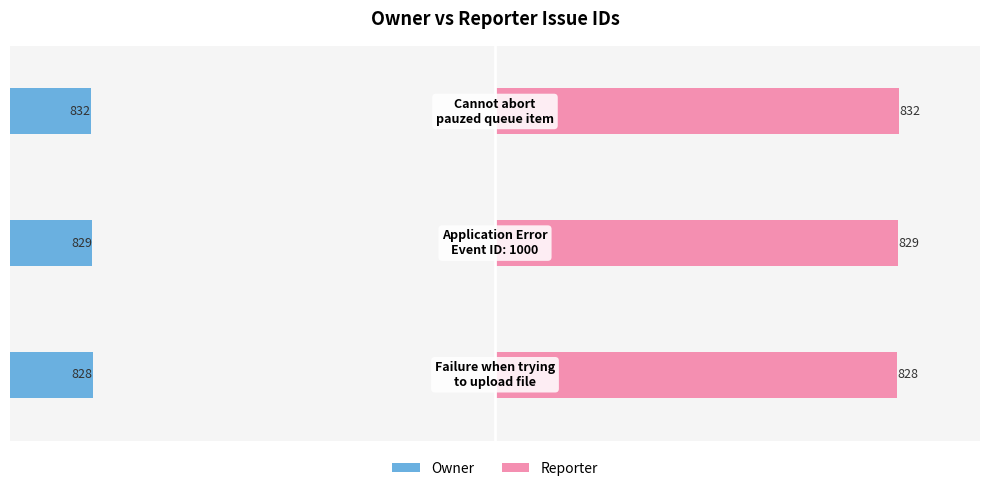

Which series has the largest total across all categories?

Reporter